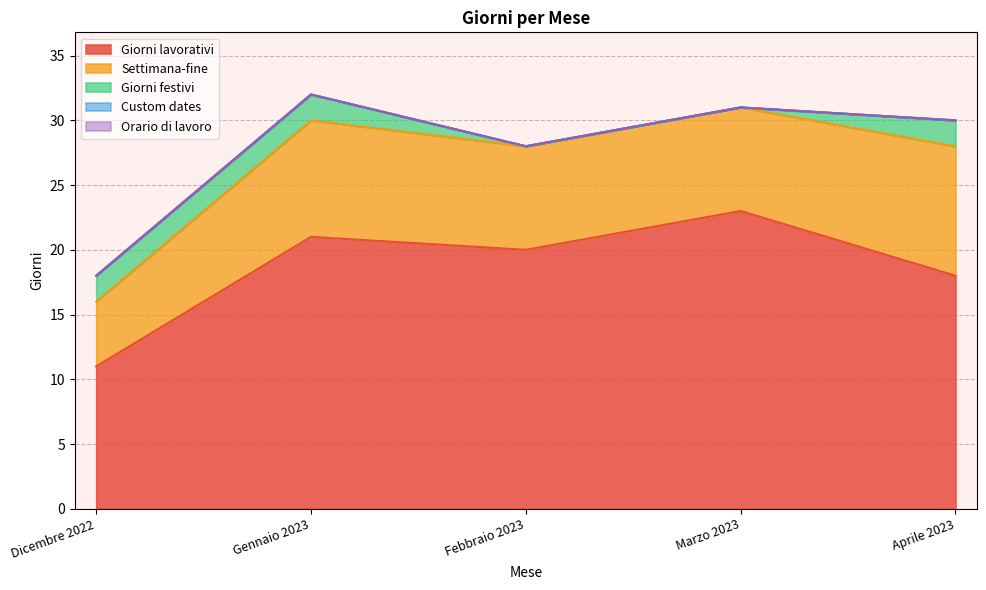

Reading right to left, transcribe all the data shown in this chart.

Giorni lavorativi: Aprile 2023=18	Marzo 2023=23	Febbraio 2023=20	Gennaio 2023=21	Dicembre 2022=11
Settimana-fine: Aprile 2023=10	Marzo 2023=8	Febbraio 2023=8	Gennaio 2023=9	Dicembre 2022=5
Giorni festivi: Aprile 2023=2	Marzo 2023=0	Febbraio 2023=0	Gennaio 2023=2	Dicembre 2022=2
Custom dates: Aprile 2023=0	Marzo 2023=0	Febbraio 2023=0	Gennaio 2023=0	Dicembre 2022=0
Orario di lavoro: Aprile 2023=0	Marzo 2023=0	Febbraio 2023=0	Gennaio 2023=0	Dicembre 2022=0